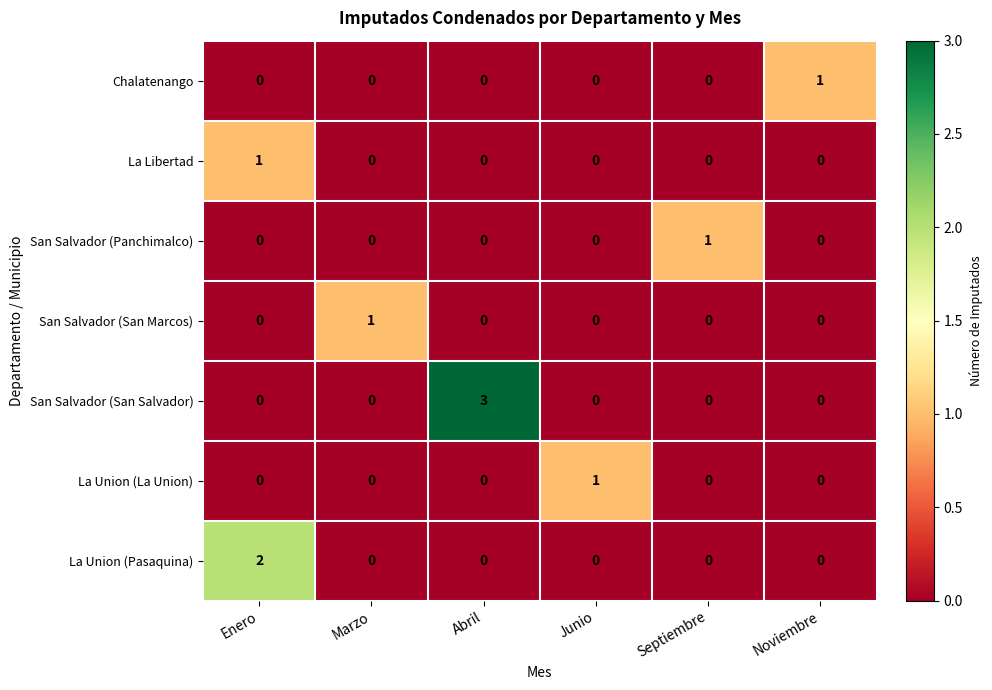

How many values in La Union (La Union) are above zero?

1